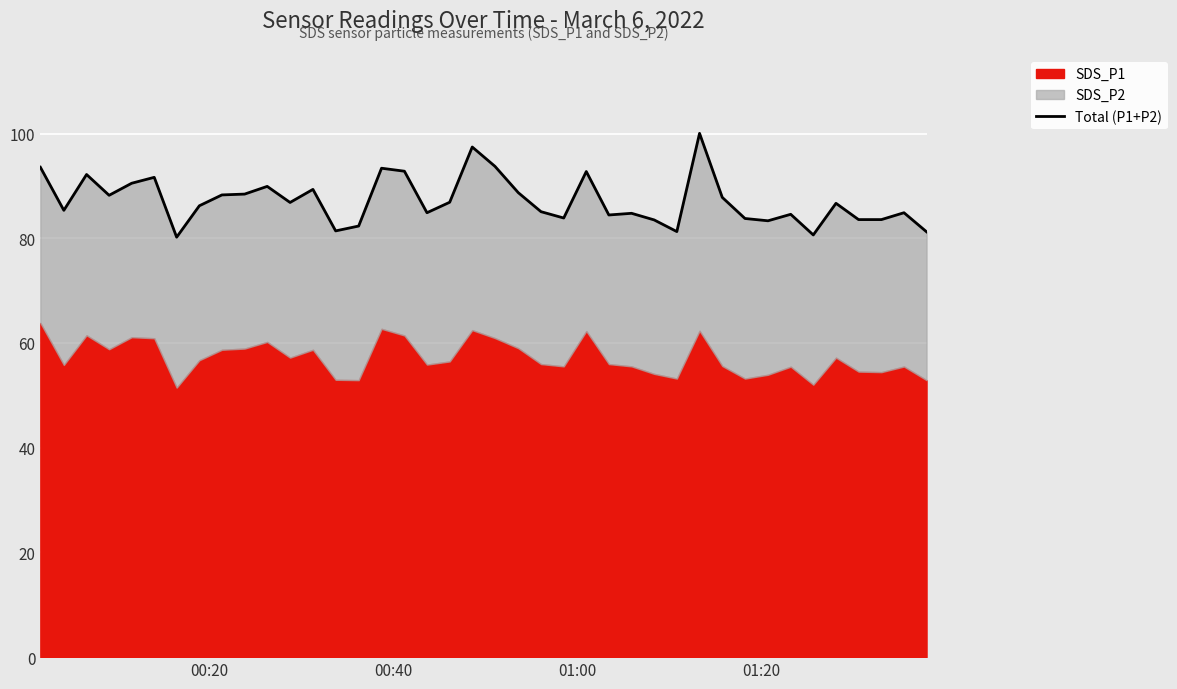

How many interior local peaks (higher than both neighbors) does the data have?

12